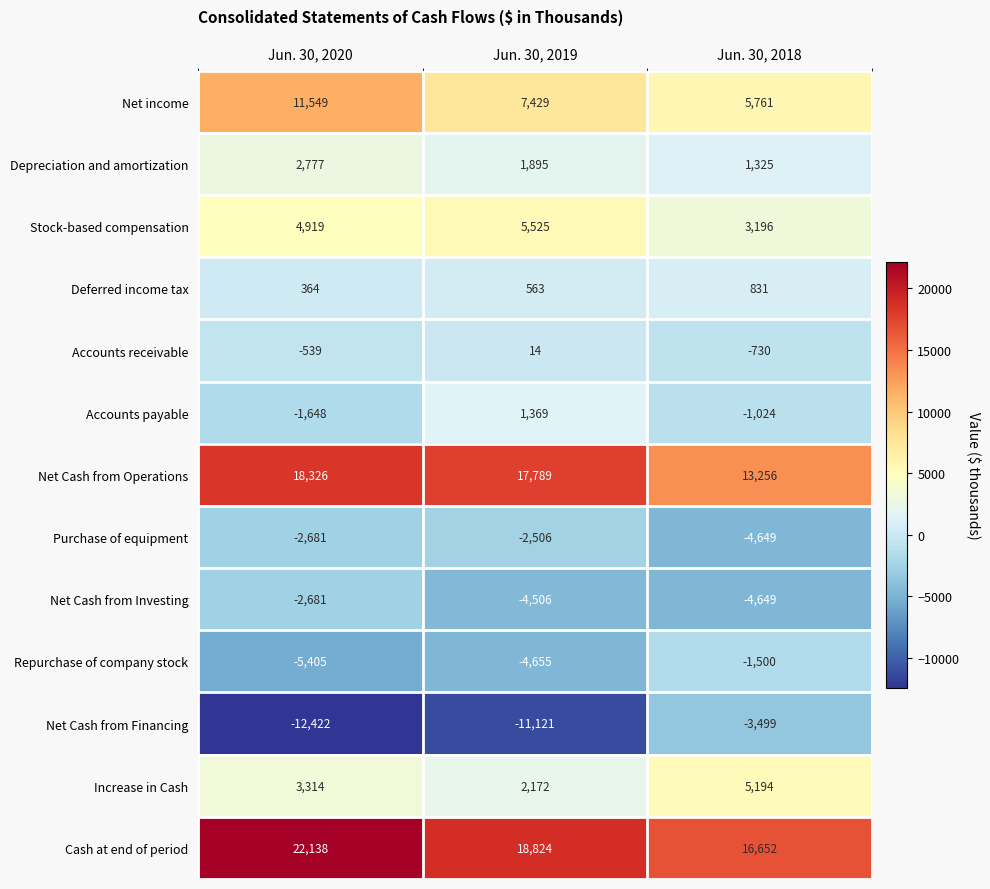

At which category is the sum across all series the highest?

Jun. 30, 2020